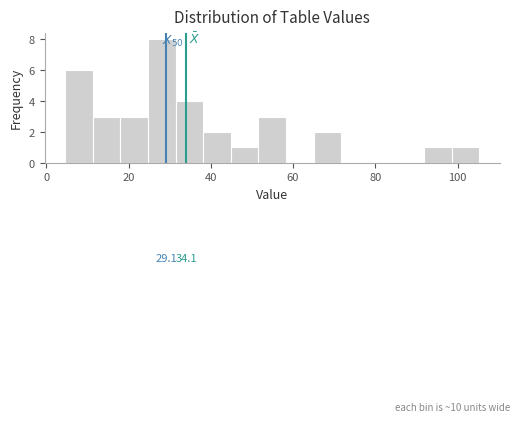

Read against the x-axis, roughly where is the centre of the tallest bar?

28